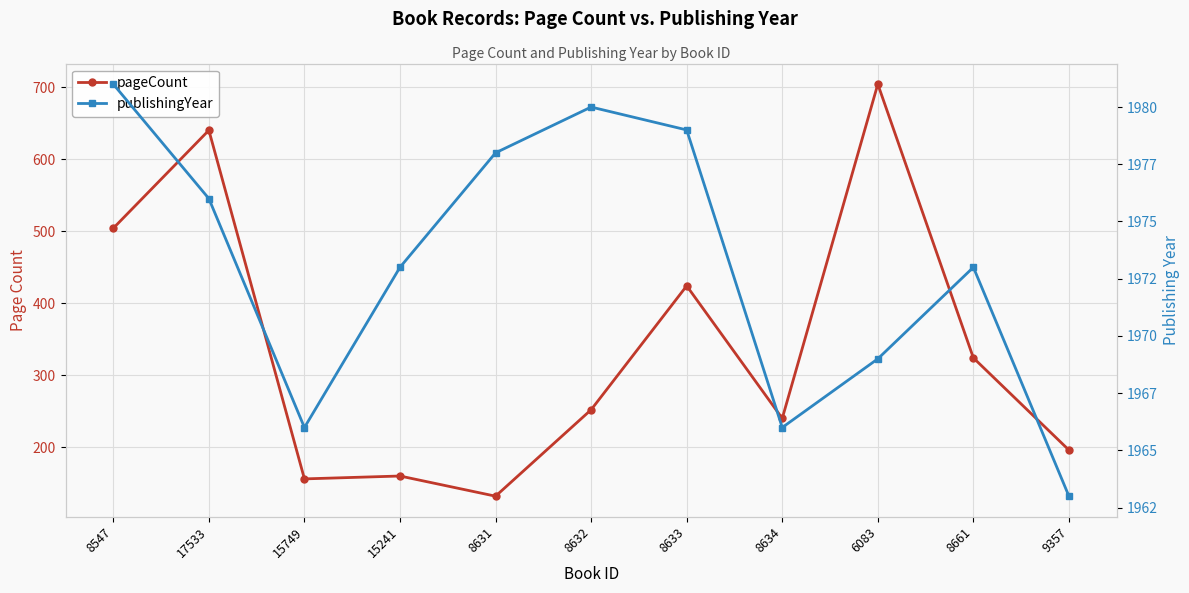

Is the value of publishingYear at 6083 greater than the value of pageCount at 8633?

Yes